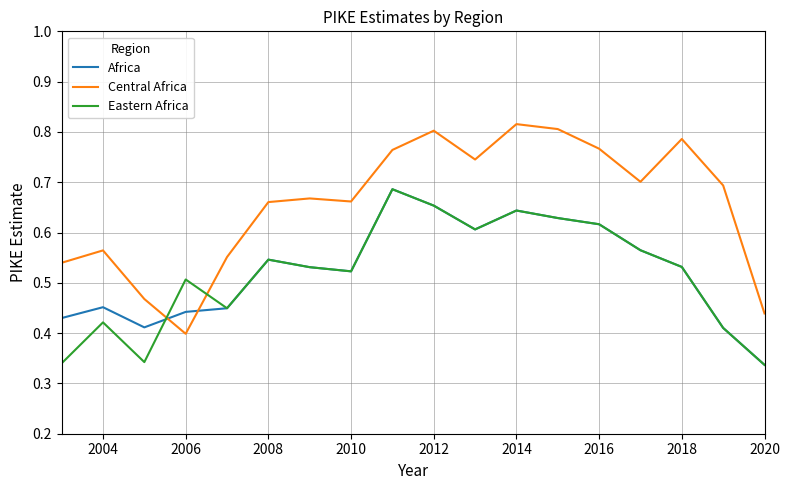

True or false: Africa and Central Africa cross at least once.

True